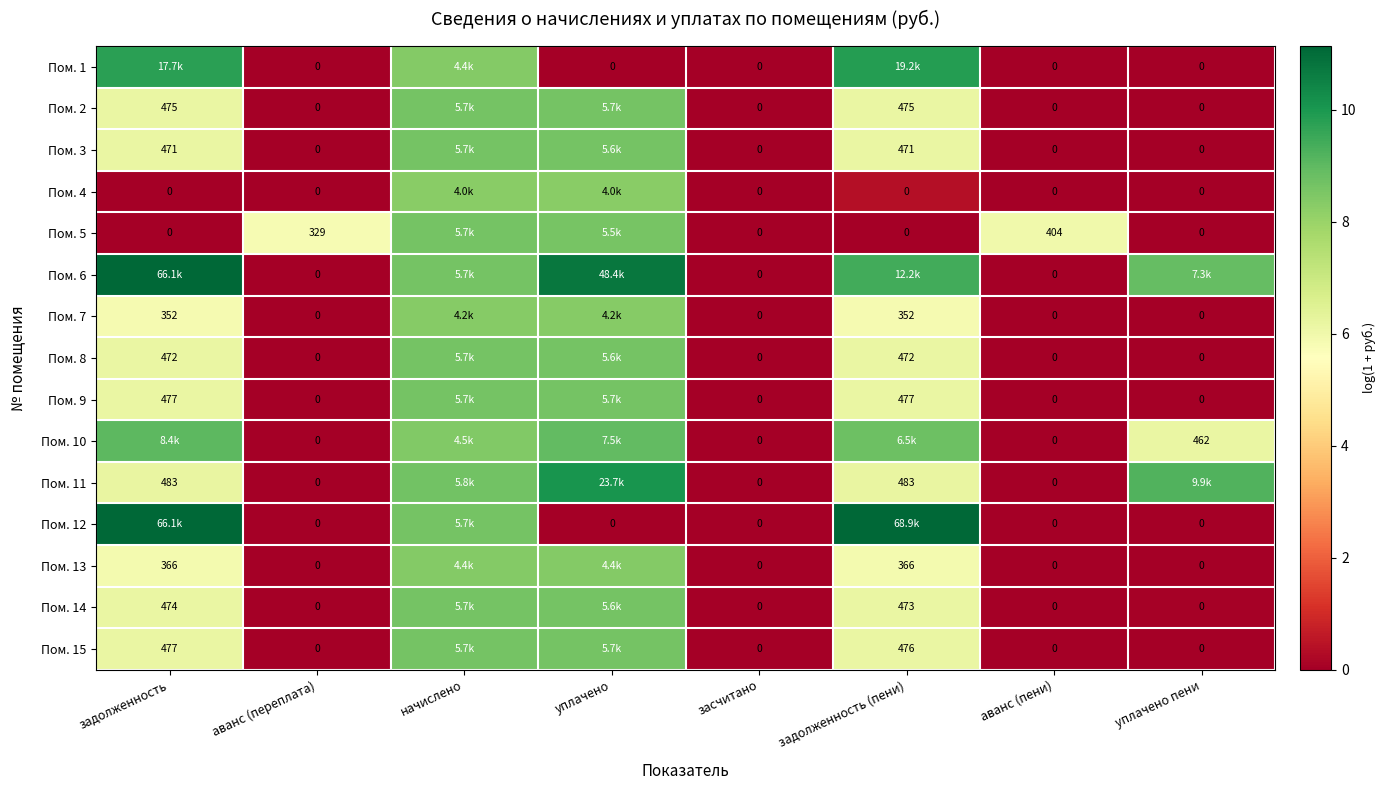

How many values in Пом. 11 are above zero?

5